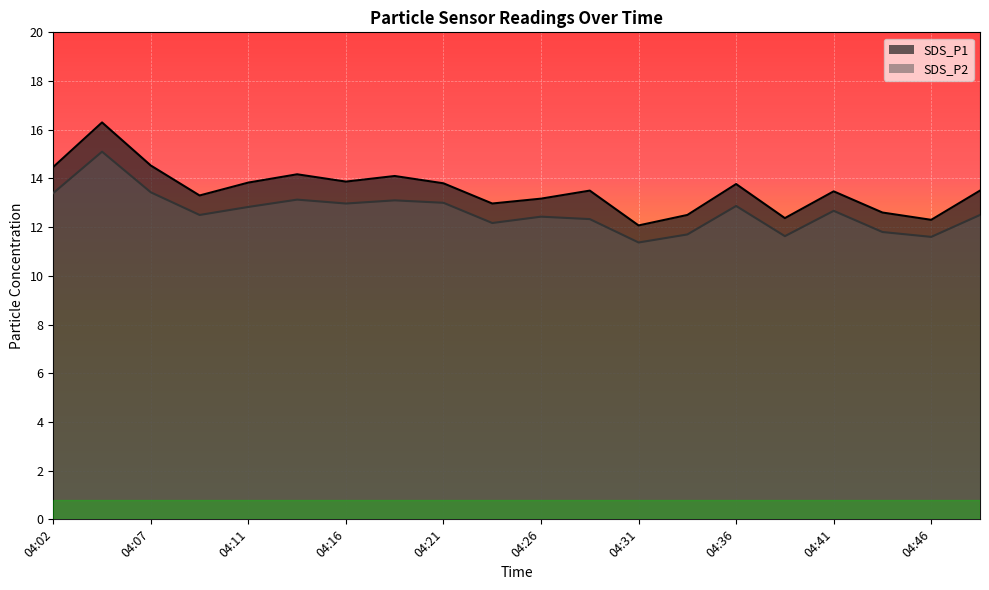

What is the sum of all SDS_P2 values?

252.5